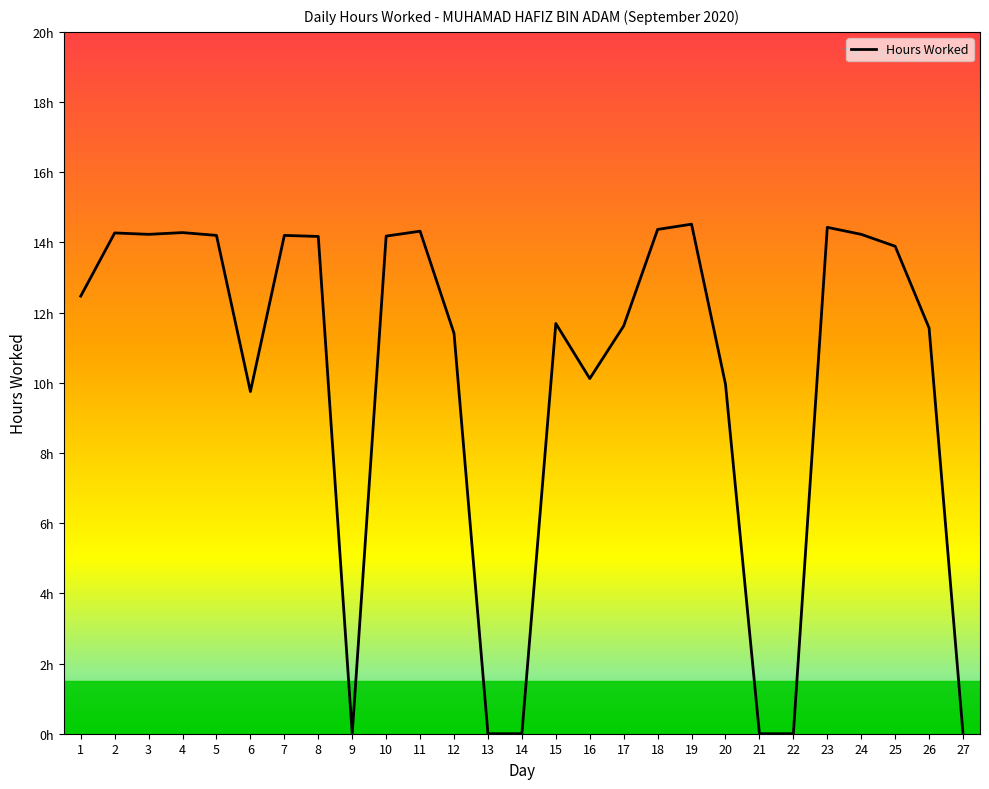

The chart shows a value of 5.8 at 20. True or false?

False